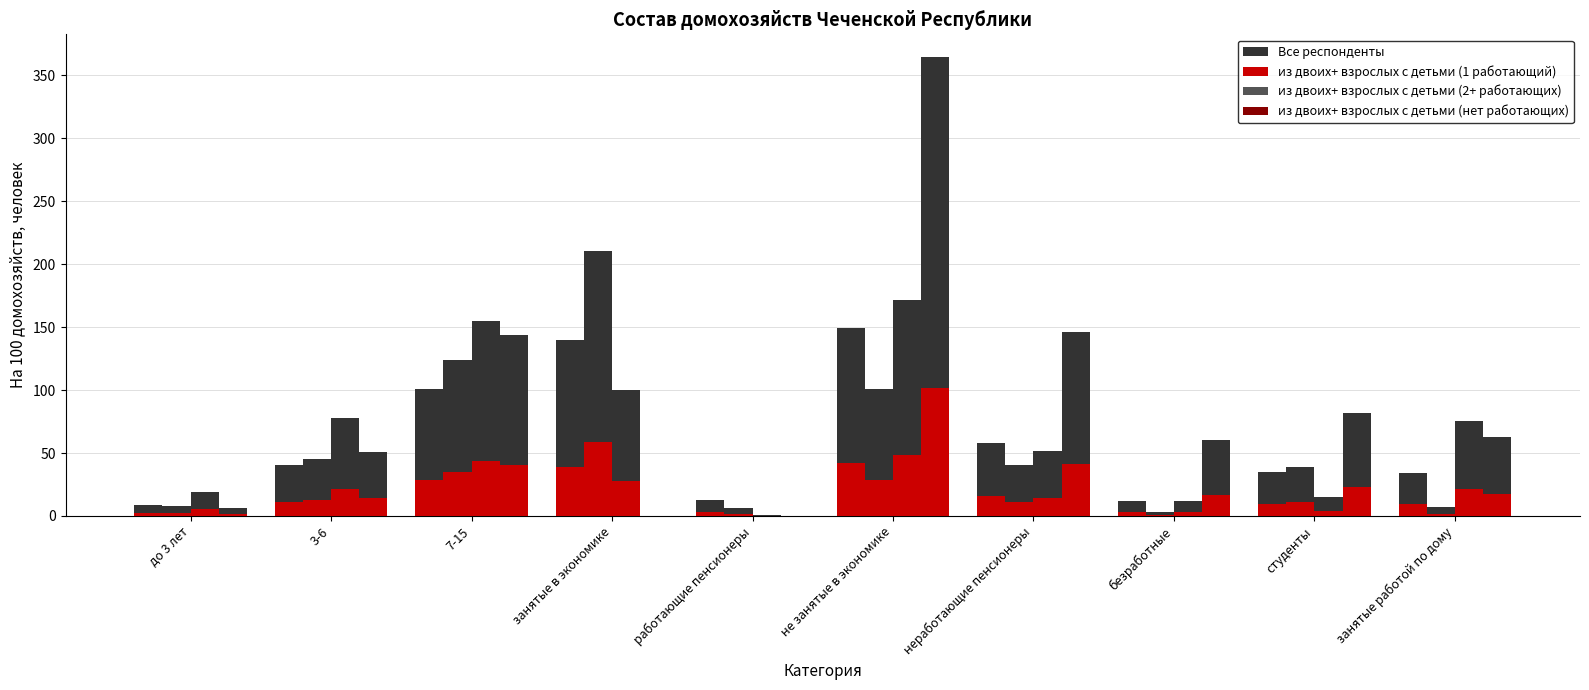

How many groups of bars are there?

10